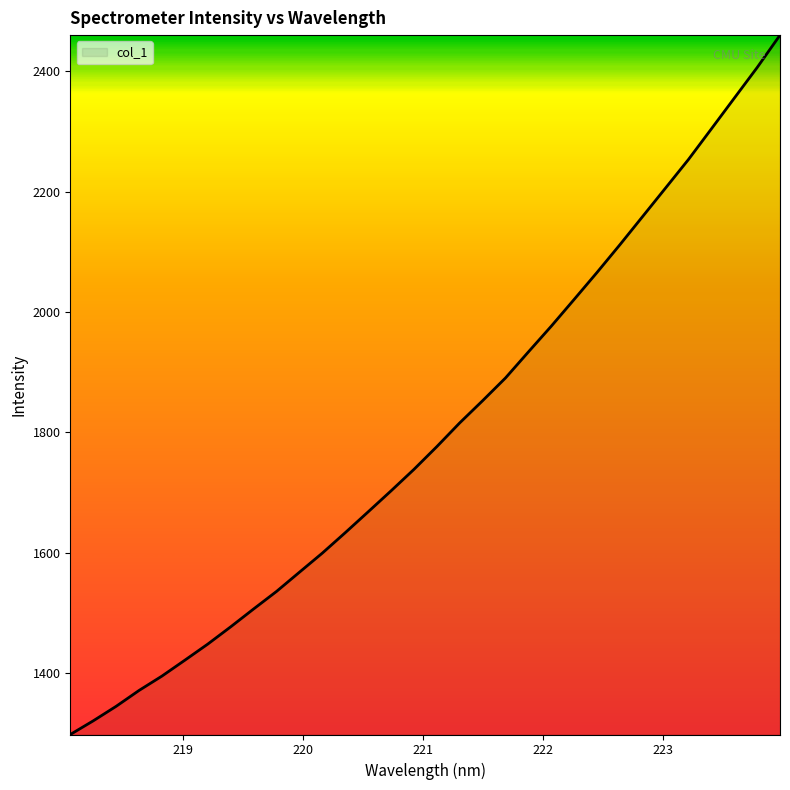

What is the greatest value displayed?

2460.5